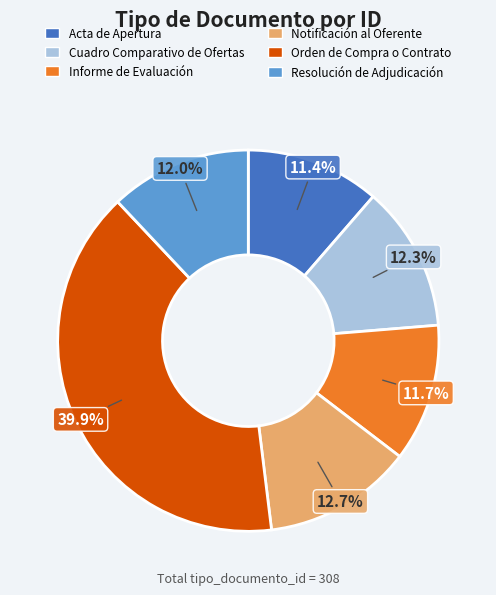

Do Notificación al Oferente and Acta de Apertura together represent more than half of the pie?

No